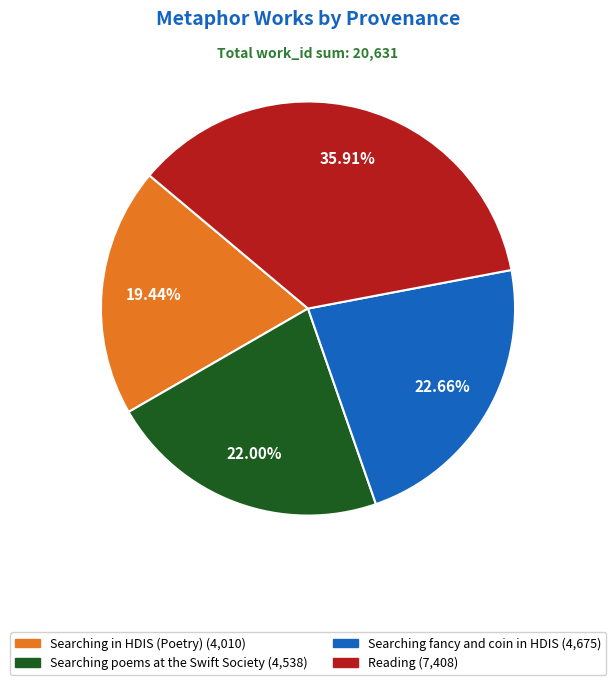

How many segments does this pie chart have?

4